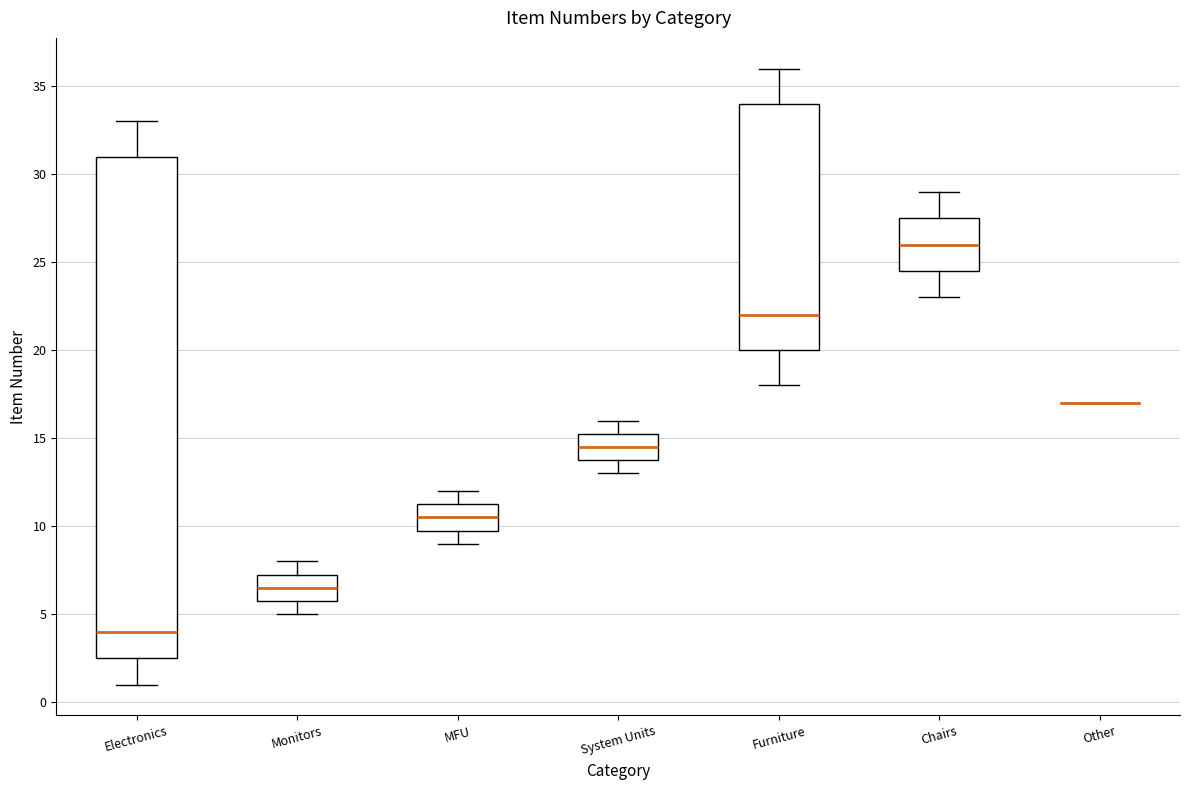

Reading left to right, transcribe this box plot: for each box, give where its median line is, the range the box spans, and where its two whiskers end, as read against the y-axis. The values are not printed on the chart, so give them approximately, as read against the axis.

Electronics: median 4.0, box 2.5 to 31.0, whiskers 1.0 to 33.0
Monitors: median 6.5, box 6.0 to 7.5, whiskers 5.0 to 8.0
MFU: median 10.5, box 10.0 to 11.5, whiskers 9.0 to 12.0
System Units: median 14.5, box 14.0 to 15.5, whiskers 13.0 to 16.0
Furniture: median 22.0, box 20.0 to 34.0, whiskers 18.0 to 36.0
Chairs: median 26.0, box 24.5 to 27.5, whiskers 23.0 to 29.0
Other: box collapsed to a line at 17.0, whiskers 17.0 to 17.0